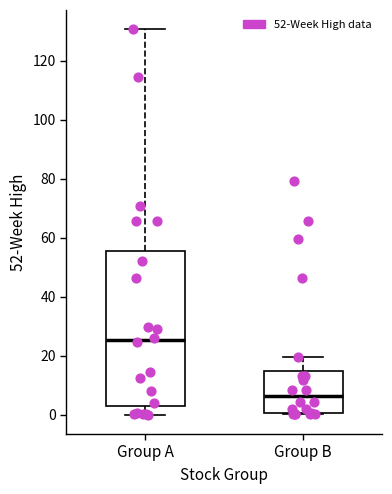

Reading left to right, transcribe this box plot: for each box, give where its median line is, the range the box spans, and where its two whiskers end, as read against the y-axis. The values are not printed on the chart, so give them approximately, as read against the axis.

Group A: median 26, box 4 to 56, whiskers 0 to 130
Group B: median 6, box 0 to 14, whiskers 0 to 20